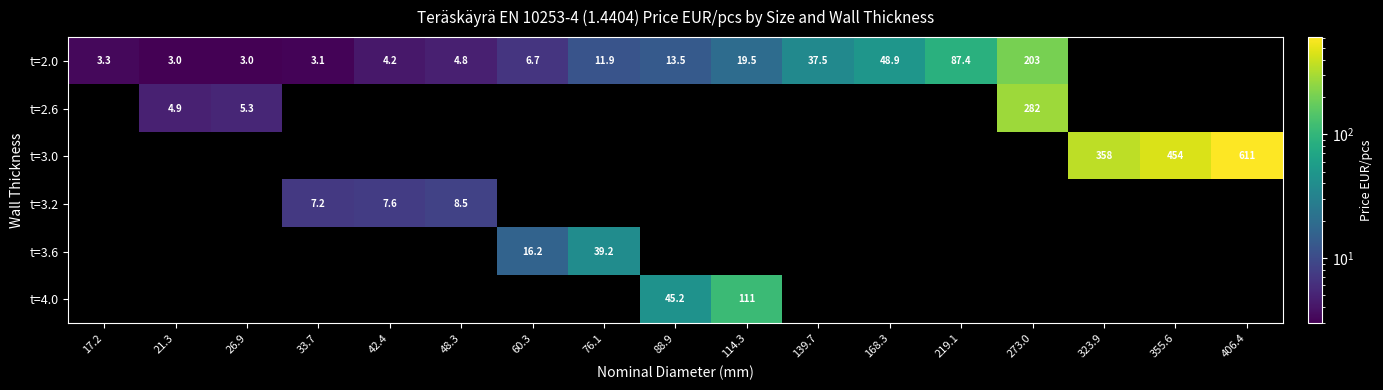

Between 48.3 and 33.7, which is larger?

48.3